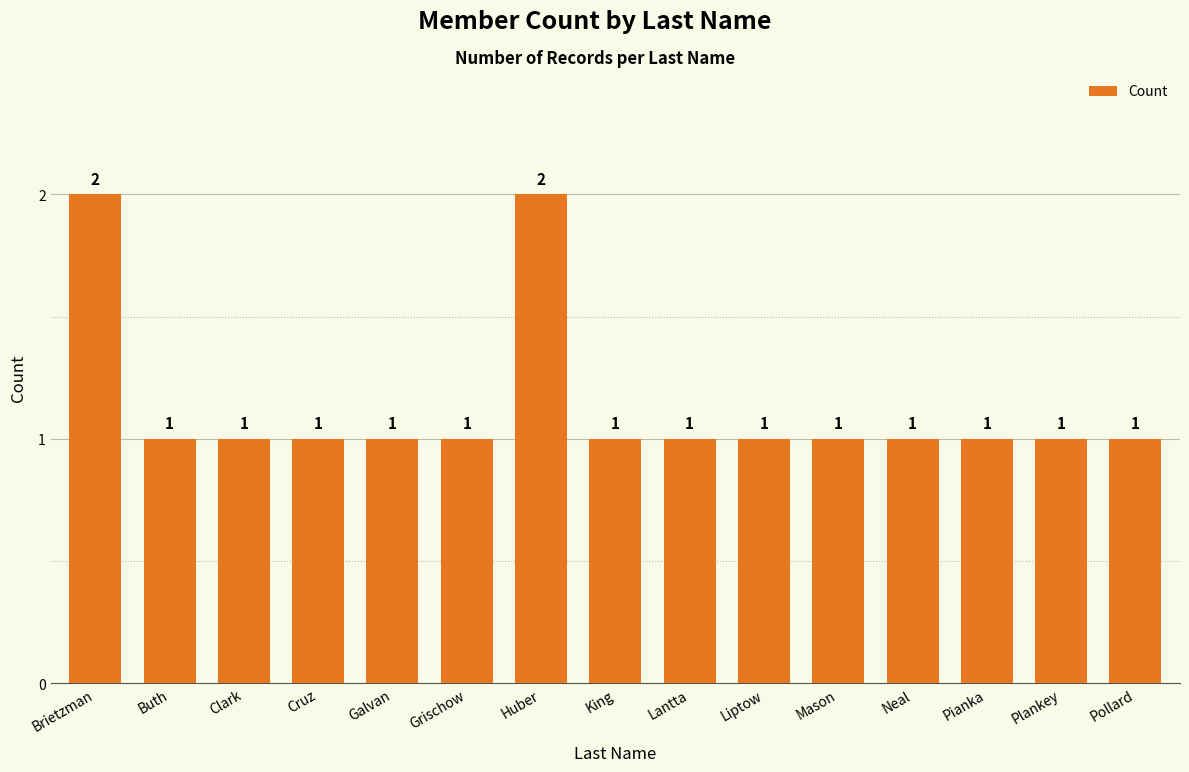

The chart shows a value of 1 at Pollard. True or false?

True